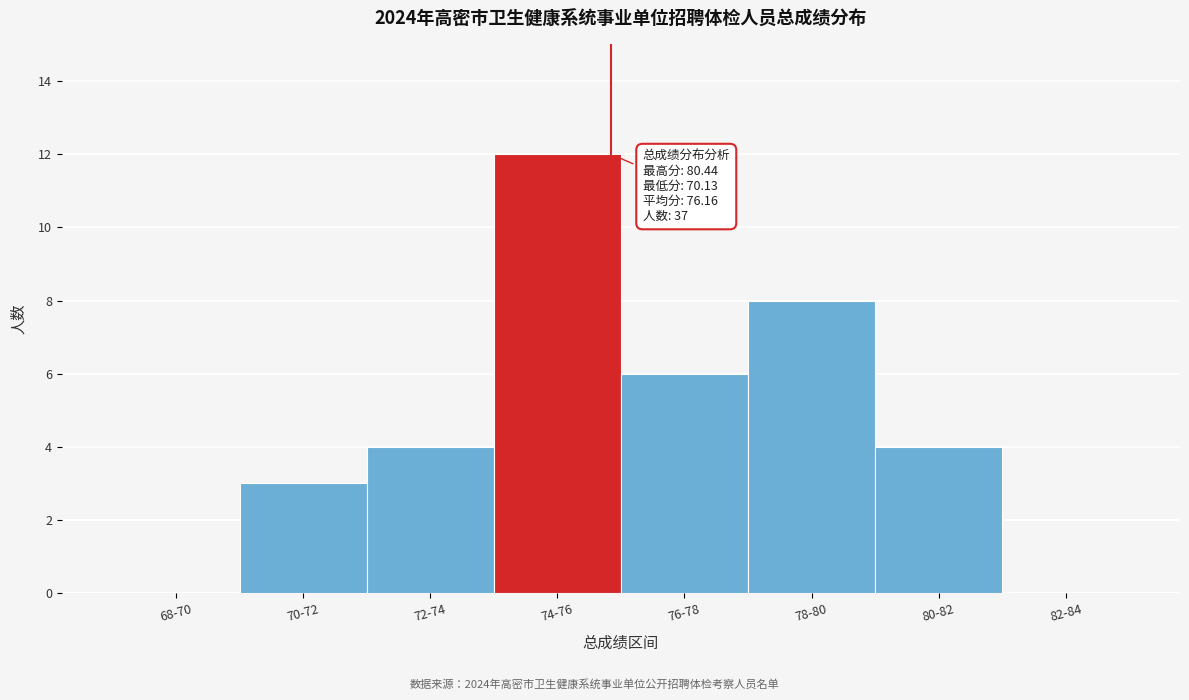

Reading right to left, extract all data points from this chart.

82-84=0	80-82=4	78-80=8	76-78=6	74-76=12	72-74=4	70-72=3	68-70=0